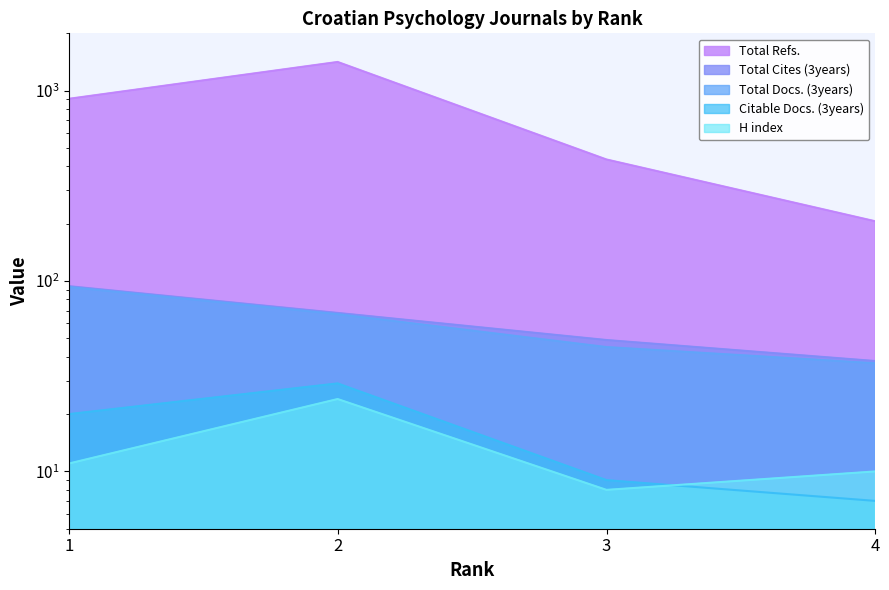

What is the approximate value of Total Docs. (3years) at 4, to the nearest 10?

40